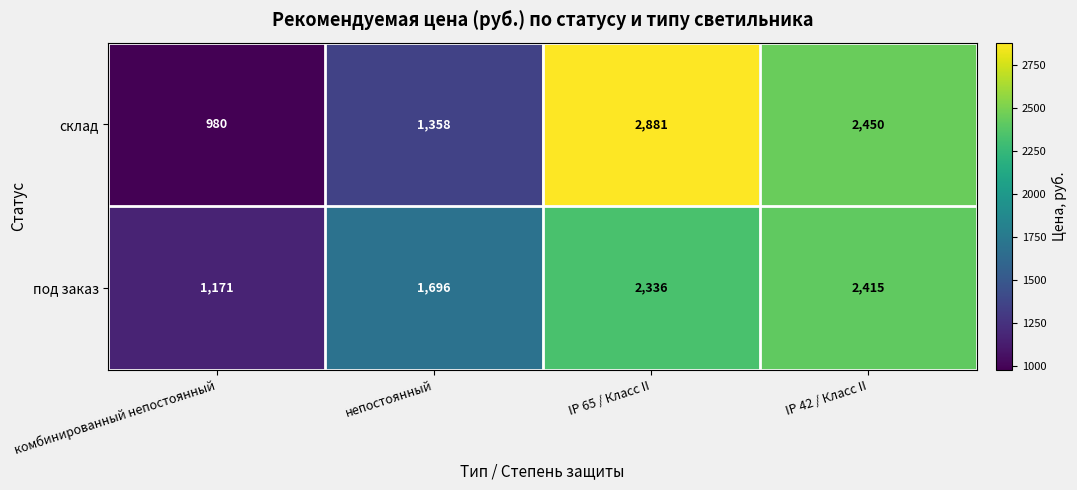

Reading left to right, list all the values displayed in this chart.

склад: комбинированный непостоянный=980	непостоянный=1358	IP 65 / Класс II=2881	IP 42 / Класс II=2450
под заказ: комбинированный непостоянный=1171	непостоянный=1696	IP 65 / Класс II=2336	IP 42 / Класс II=2415